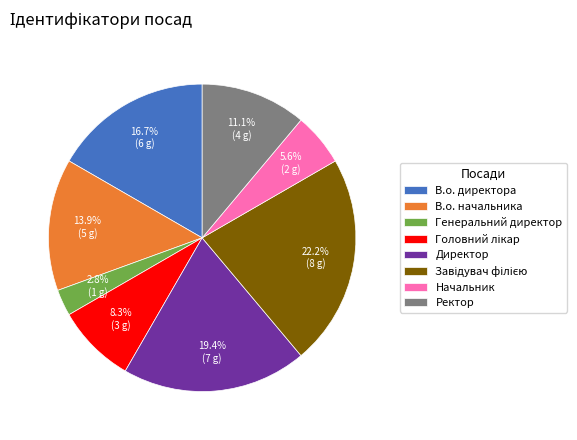

Between Генеральний директор and Начальник, which is larger?

Начальник